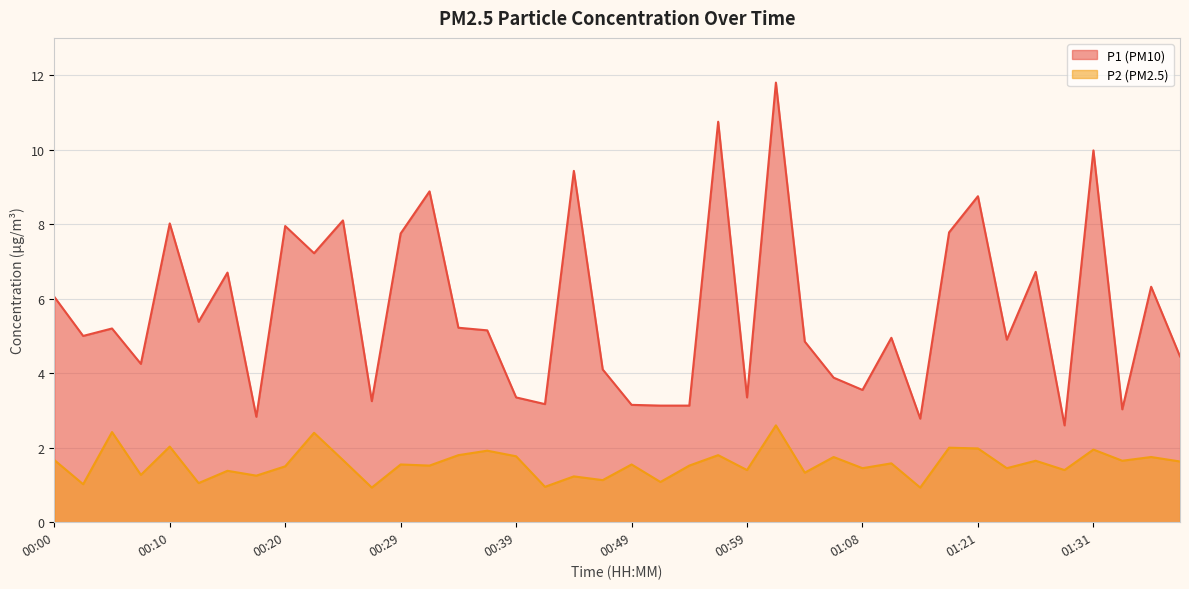

True or false: P1 and P2 cross at least once.

False